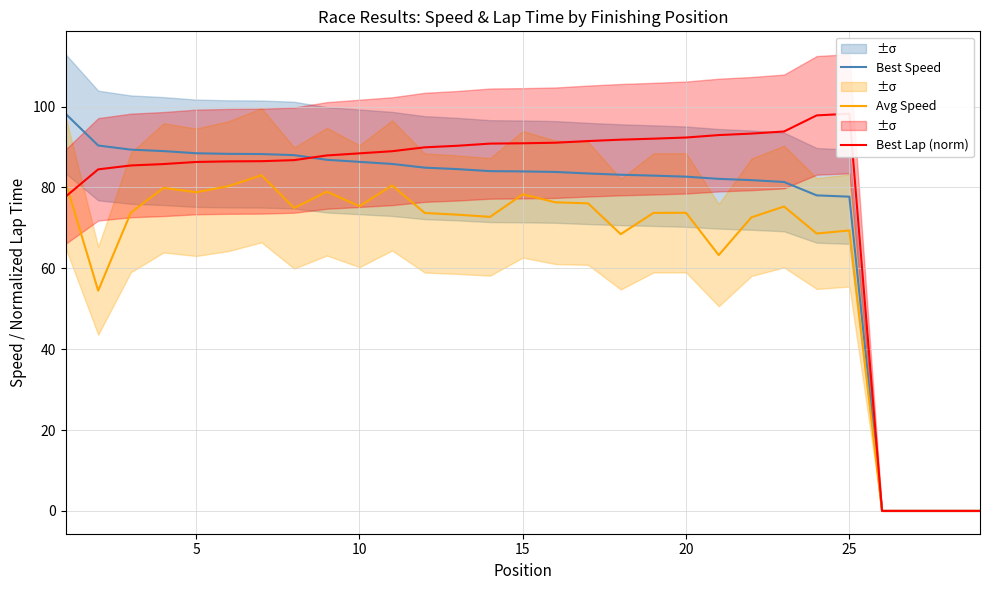

Which series has the largest total across all categories?

Best Lap (norm)